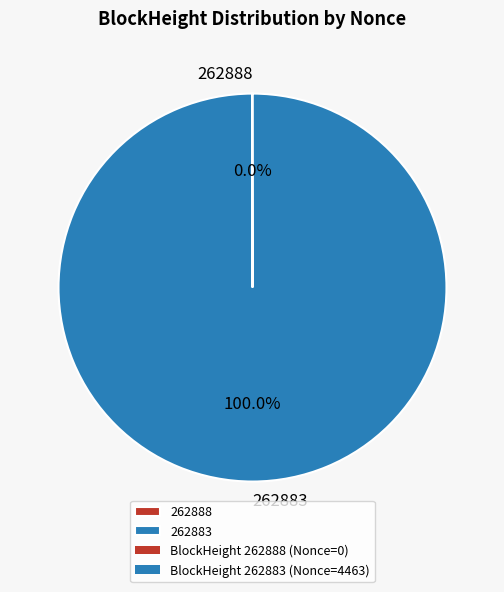

What is the largest slice in the pie chart?

262883